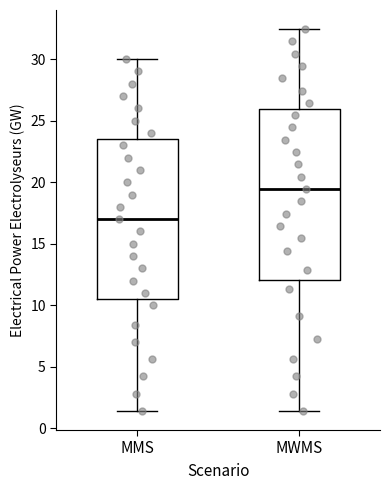

Reading left to right, transcribe this box plot: for each box, give where its median line is, the range the box spans, and where its two whiskers end, as read against the y-axis. The values are not printed on the chart, so give them approximately, as read against the axis.

MMS: median 17.0, box 10.5 to 23.5, whiskers 1.5 to 30.0
MWMS: median 19.5, box 12.0 to 26.0, whiskers 1.5 to 32.5